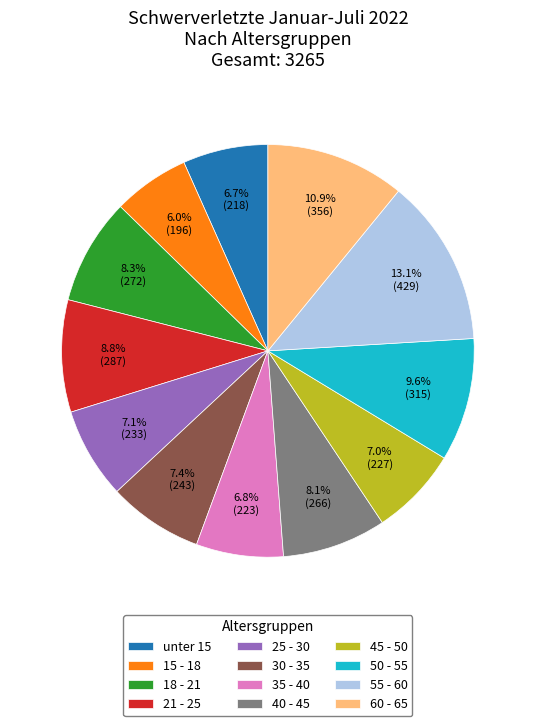

To the nearest percent, what is the average slice percentage?

8%